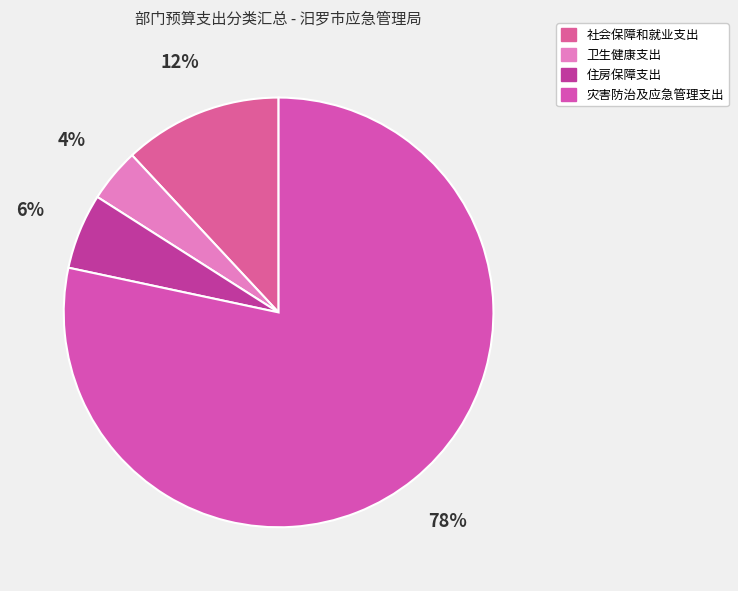

Which slice is the smallest?

卫生健康支出